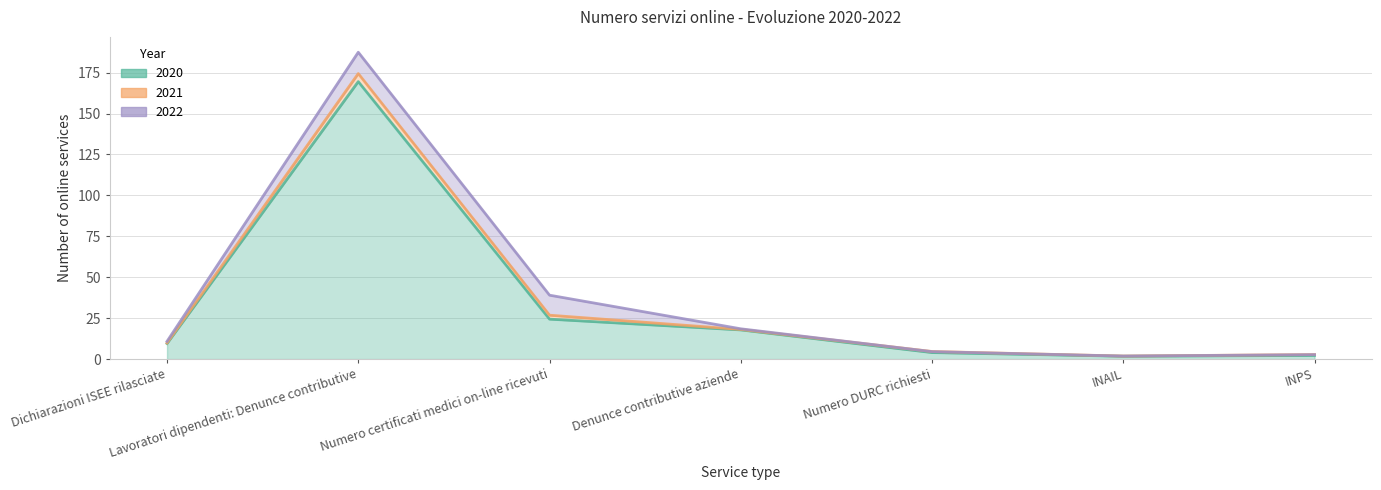

Does the chart display data point markers on the line(s)?

No